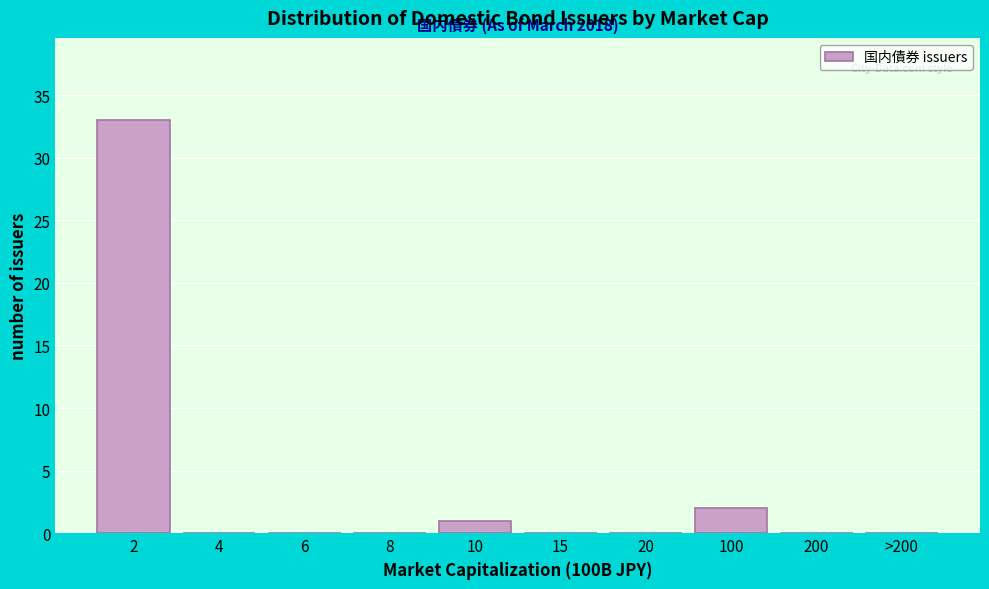

Reading left to right, what are all the values shown in this chart?

2=33	4=0	6=0	8=0	10=1	15=0	20=0	100=2	200=0	>200=0